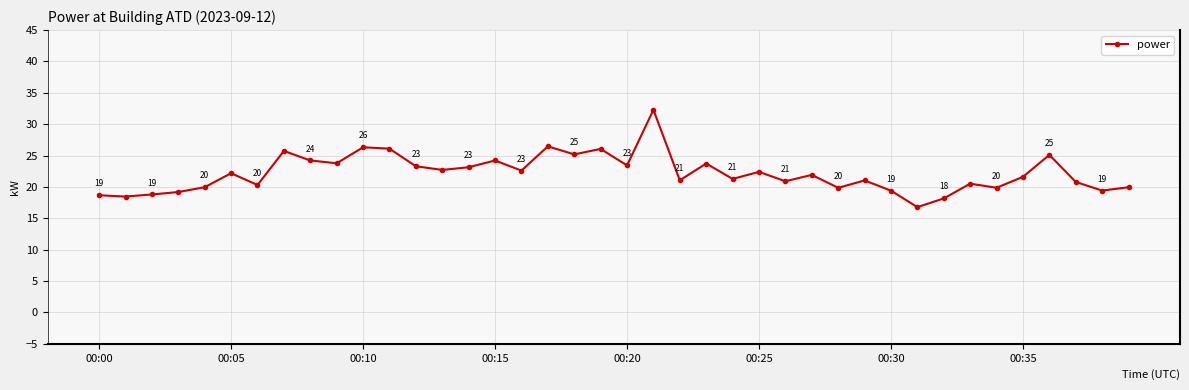

How many interior local valleys (lower than both neighbors) does the data have?

14